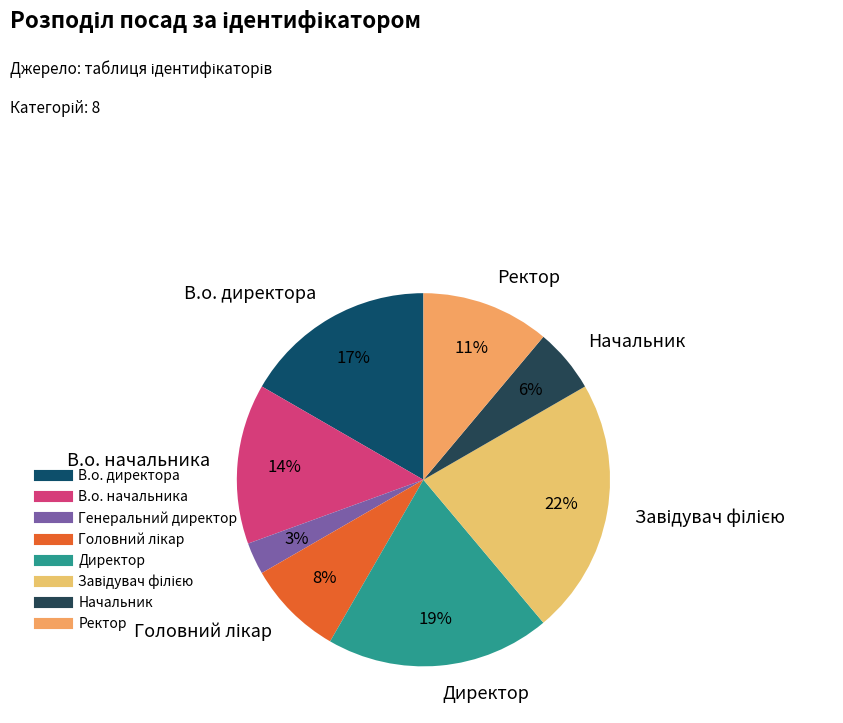

The В.о. начальника slice represents 2% of the pie. True or false?

False